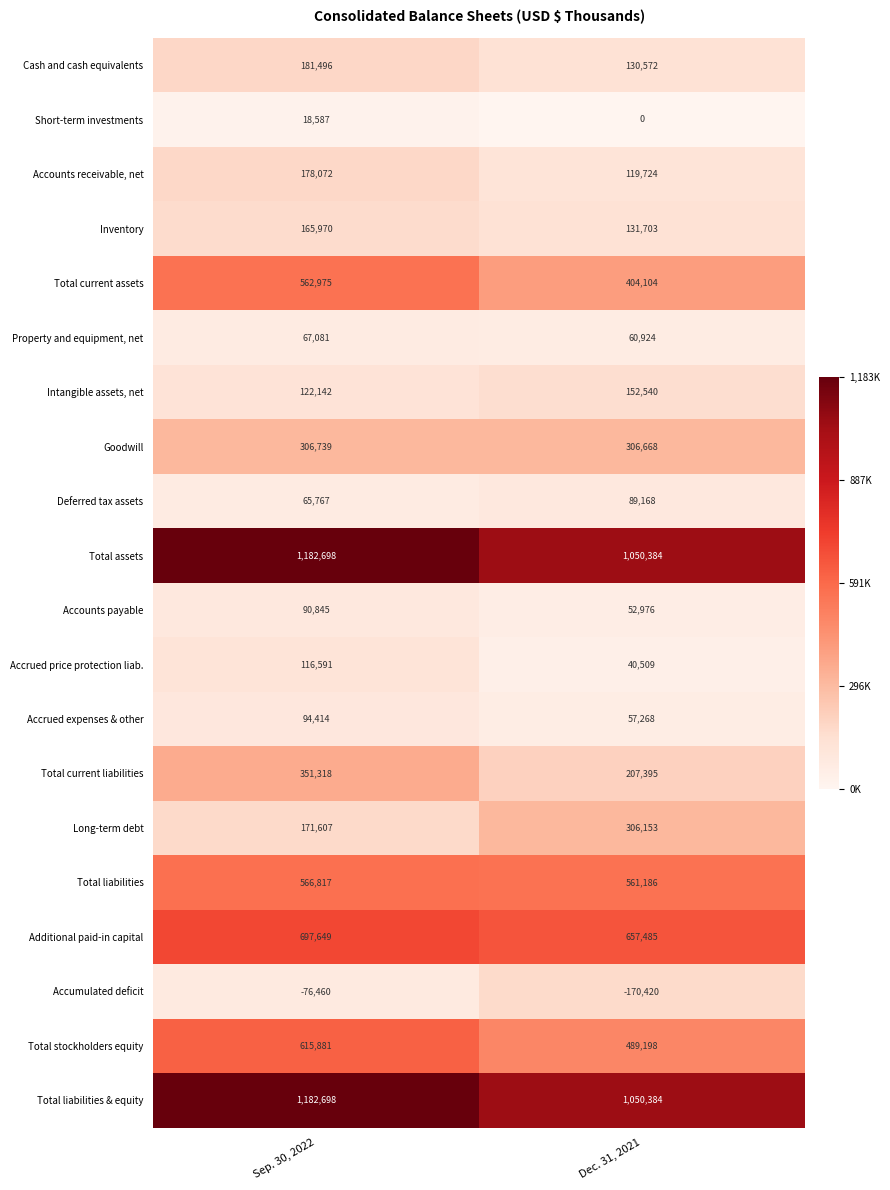

True or false: Goodwill has a value of 178899 at Dec. 31, 2021.

False